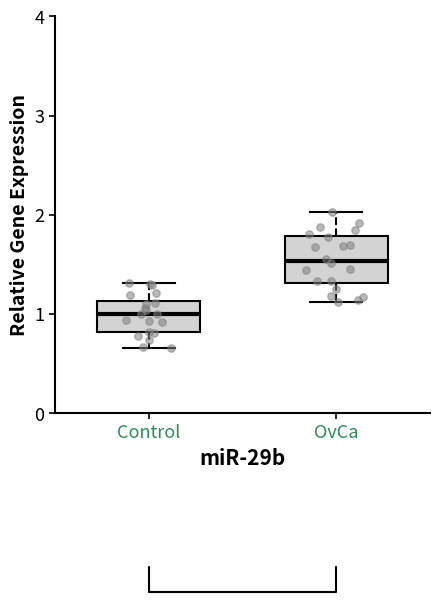

Where is the lower edge of the box for OvCa on the y-axis? The values are not printed on the chart, so give them approximately, as read against the axis.

1.3